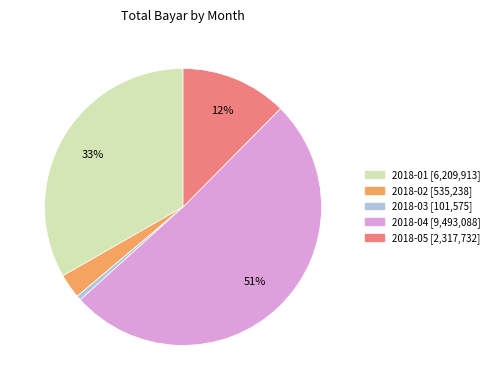

Is the sum of 2018-05 and 2018-02 greater than half?

No